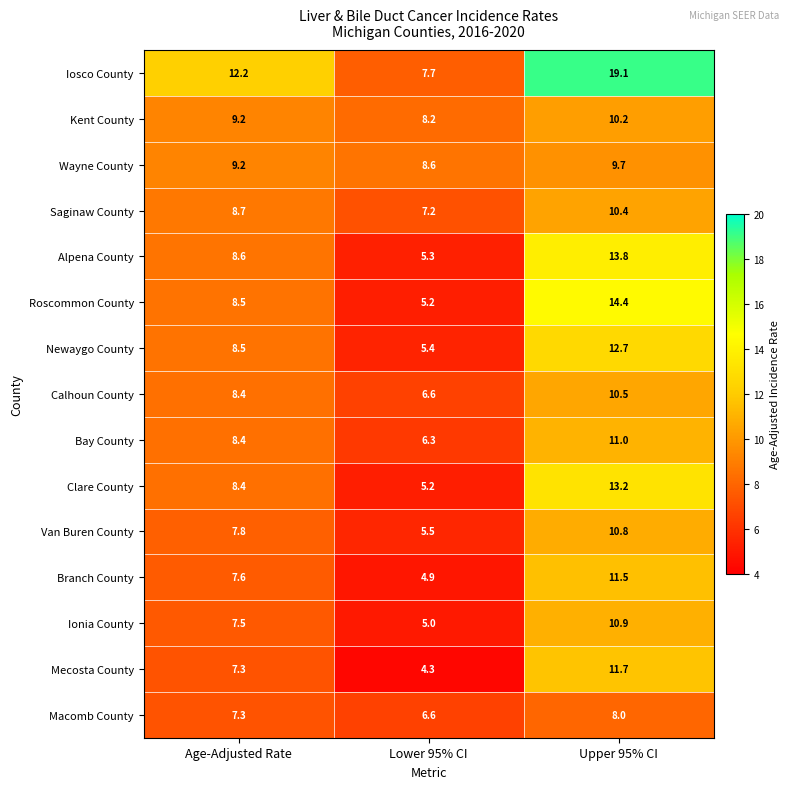

How many data points does each series have?

3